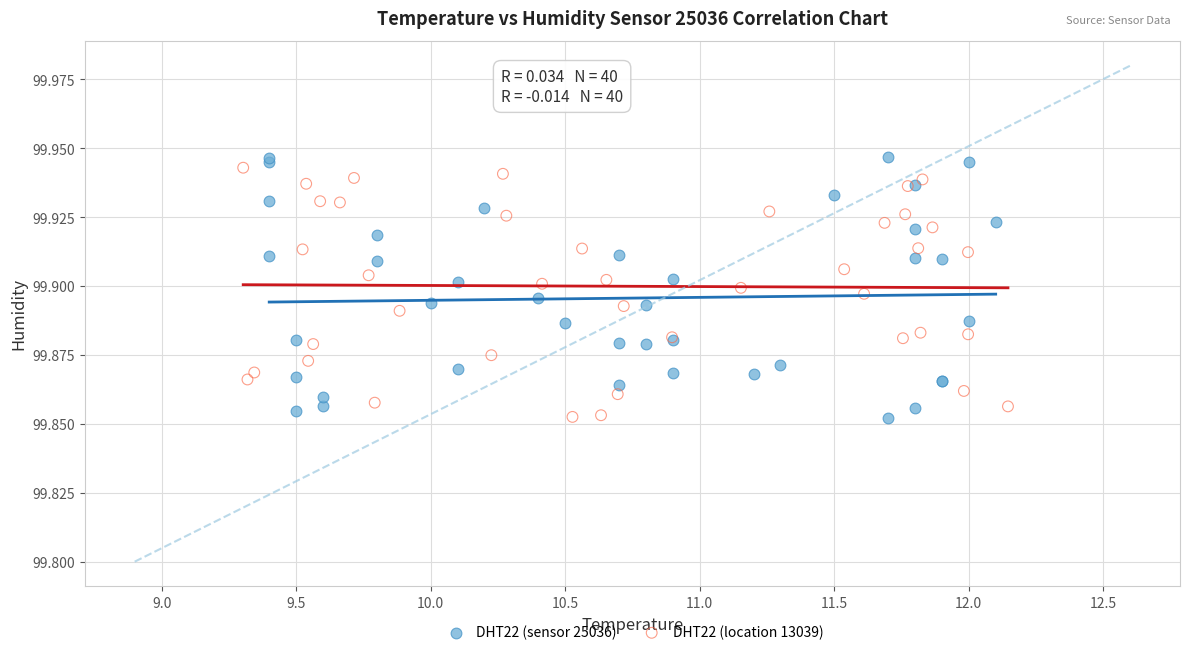

Which series has the largest Y range (max minus min)?

DHT22 (sensor 25036)